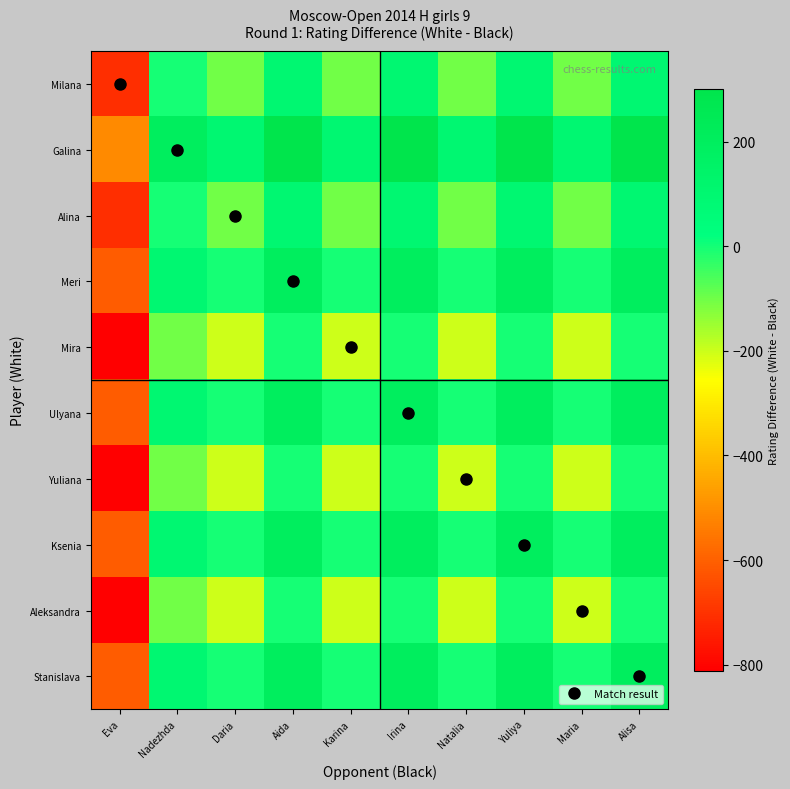

Which has a higher value, Irina or Maria?

Irina